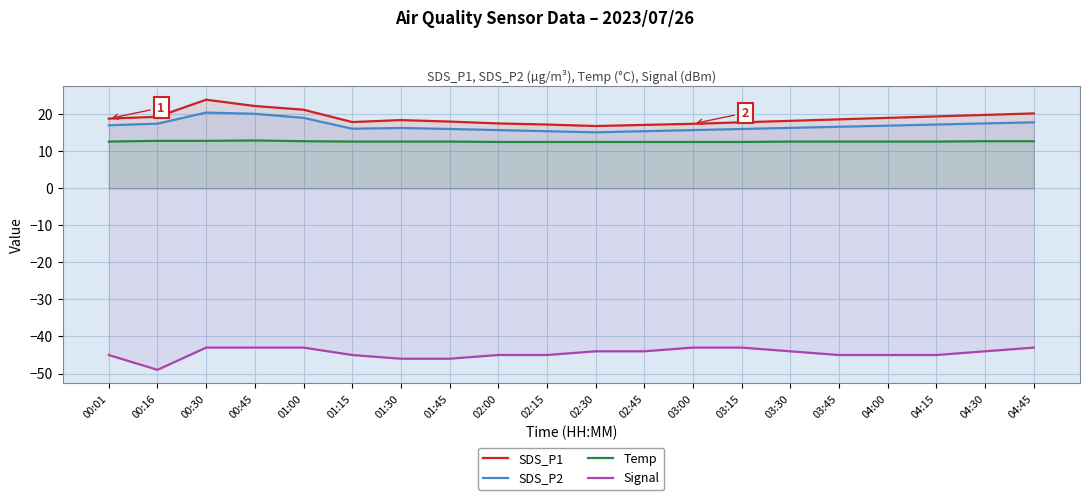

What is the difference between the maximum and second lowest values in the SDS_P2 series?

5.0